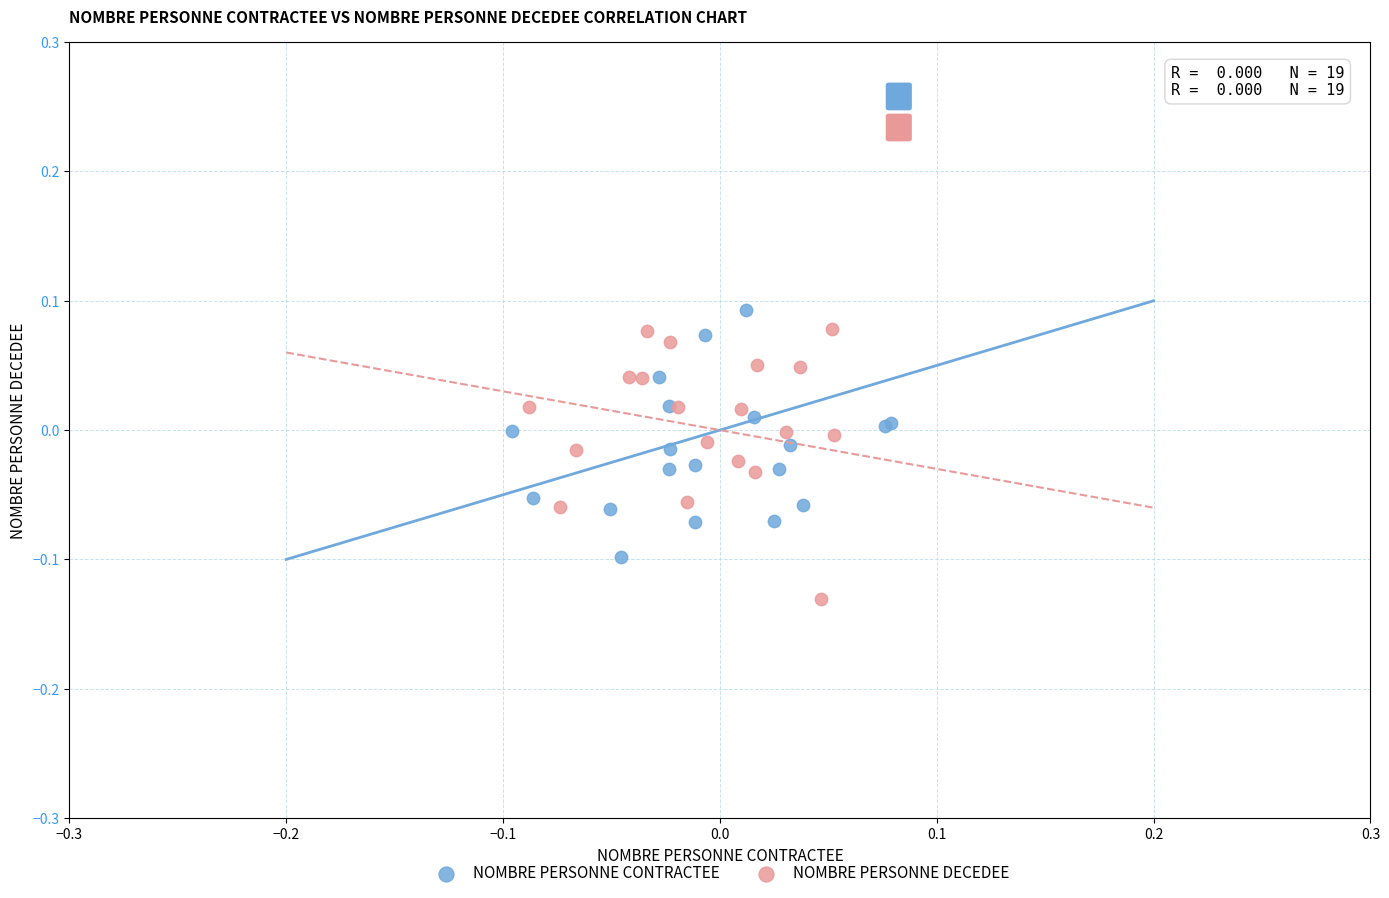

What are all the series names shown in the legend?

NOMBRE PERSONNE CONTRACTEE, NOMBRE PERSONNE DECEDEE